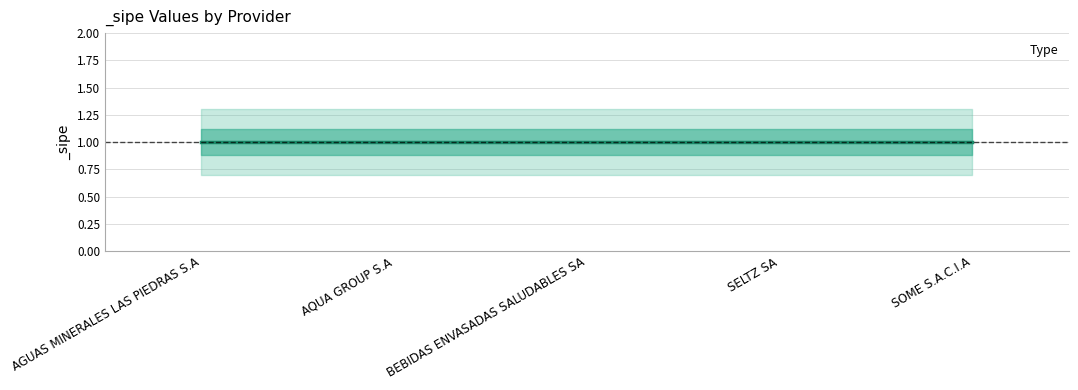

True or false: _sipe_lower and _sipe intersect in this chart.

False